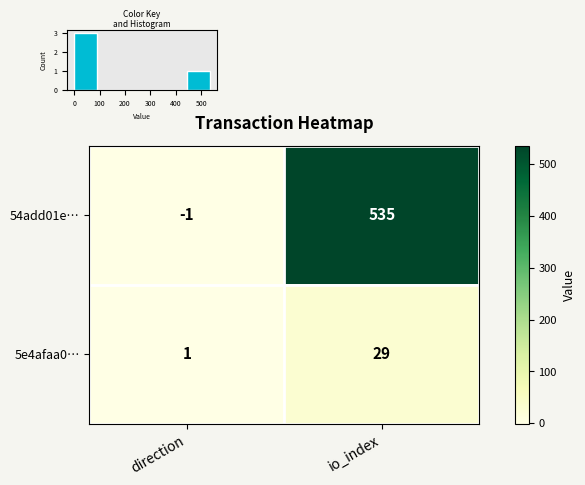

What is the sum of the 5e4afaa0… values at io_index and direction?

30